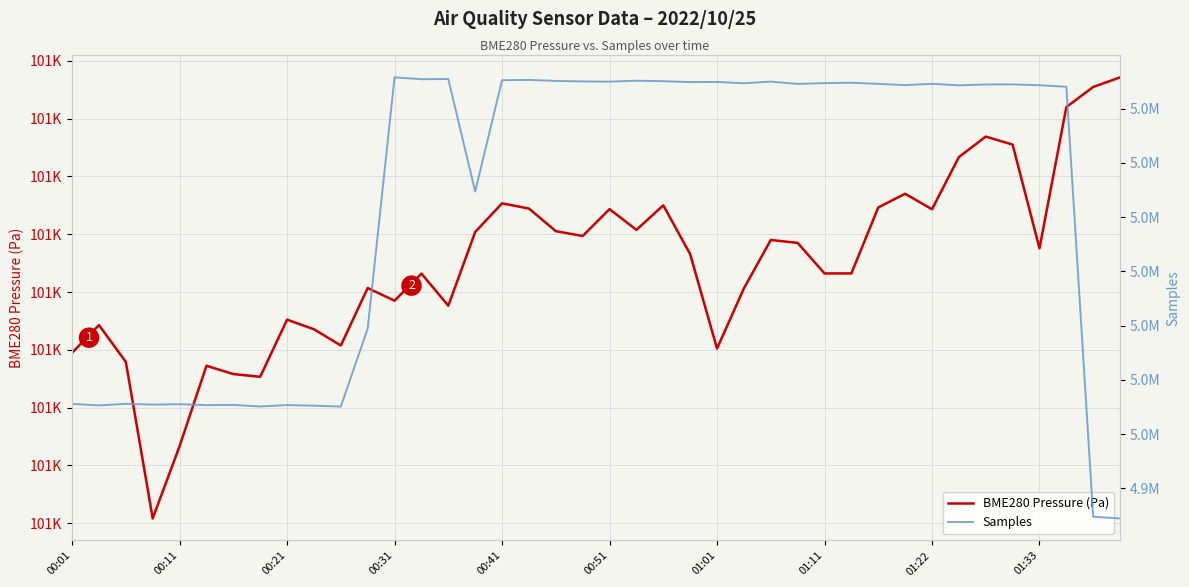

What is the approximate value of Samples at 00:51?

4955345.0